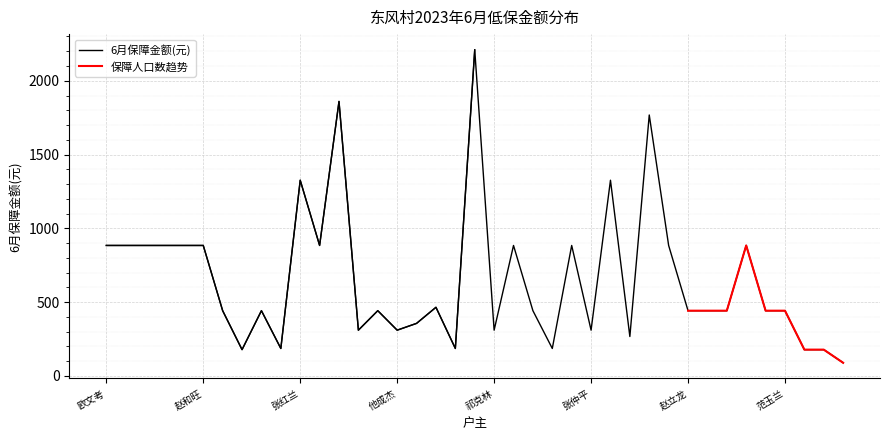

Which label corresponds to the largest value in the chart?

赵克辉